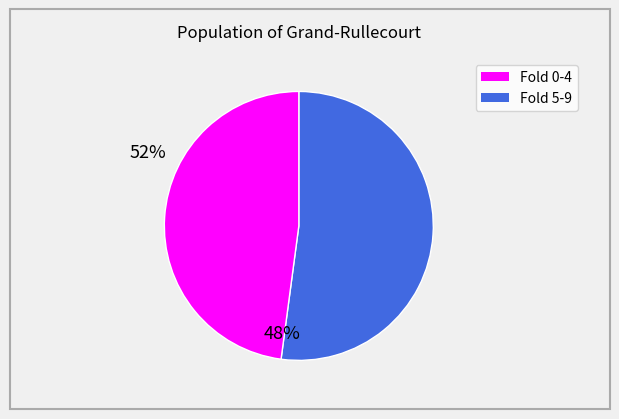

Does any single category account for the majority?

Yes